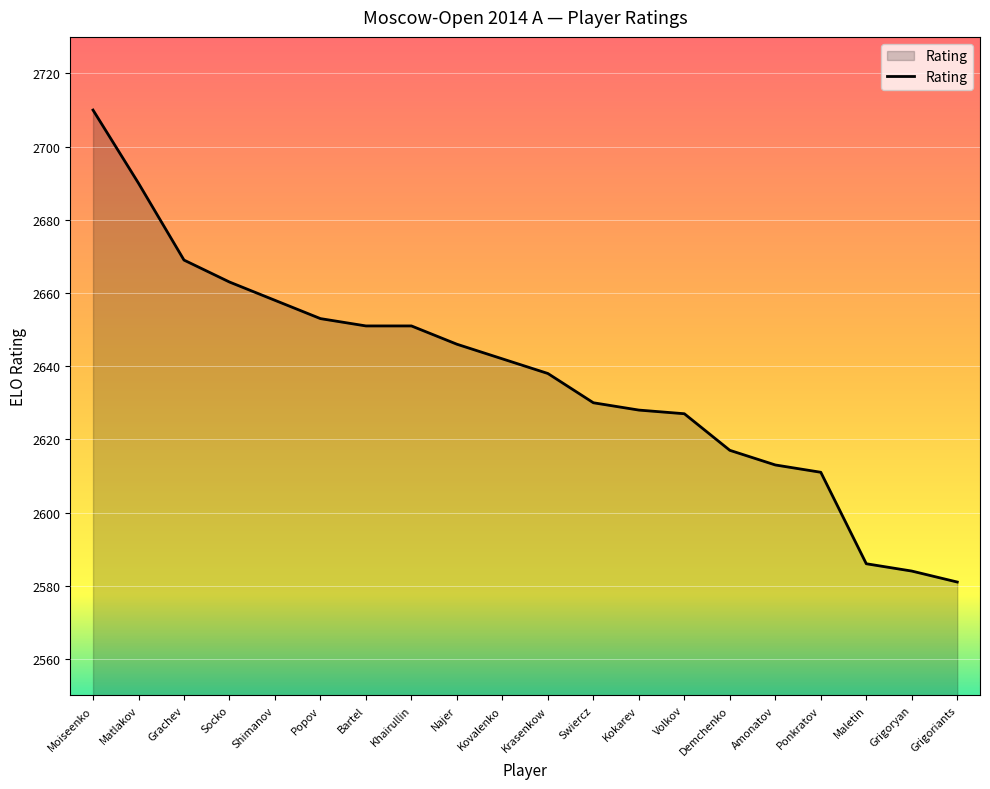

What is the ratio of the value at Moiseenko to the value at Bartel?

1.0